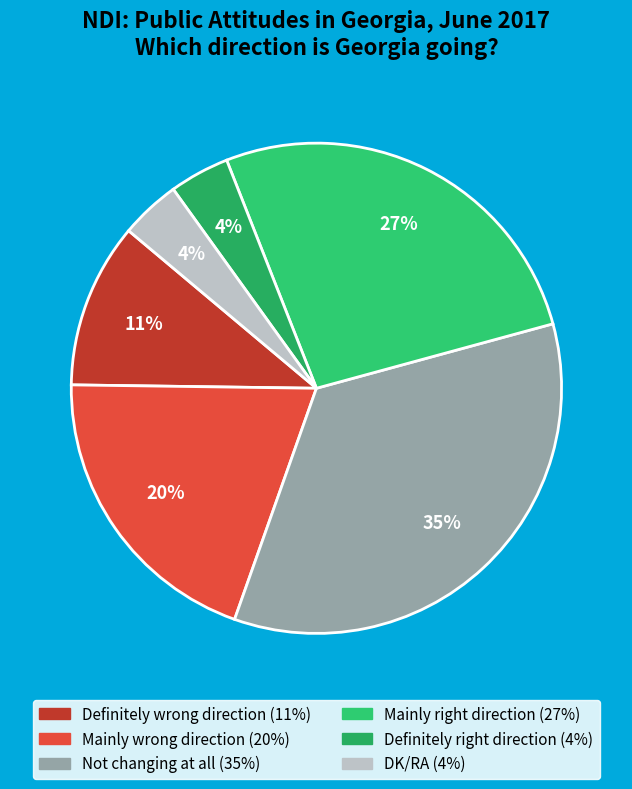

How many slices are in this pie chart?

6